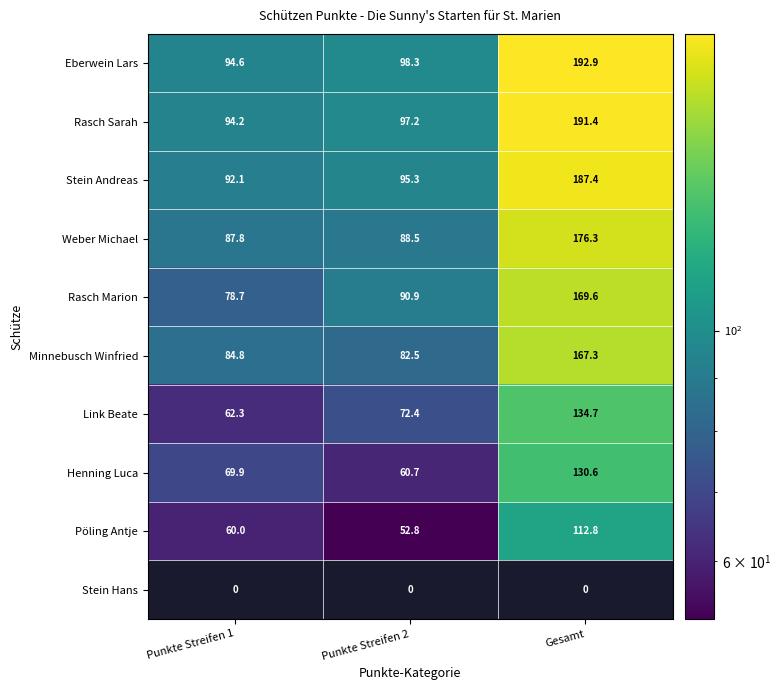

Is it true that Henning Luca equals 130.6 at Gesamt?

True